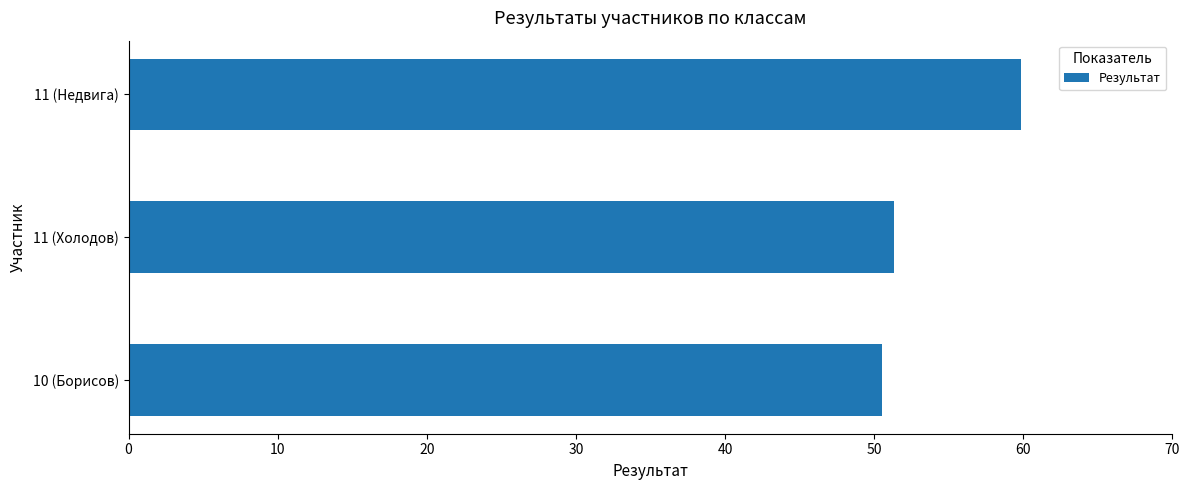

What is the change in value from 10 (Борисов) to 11 (Недвига)?

+9.3